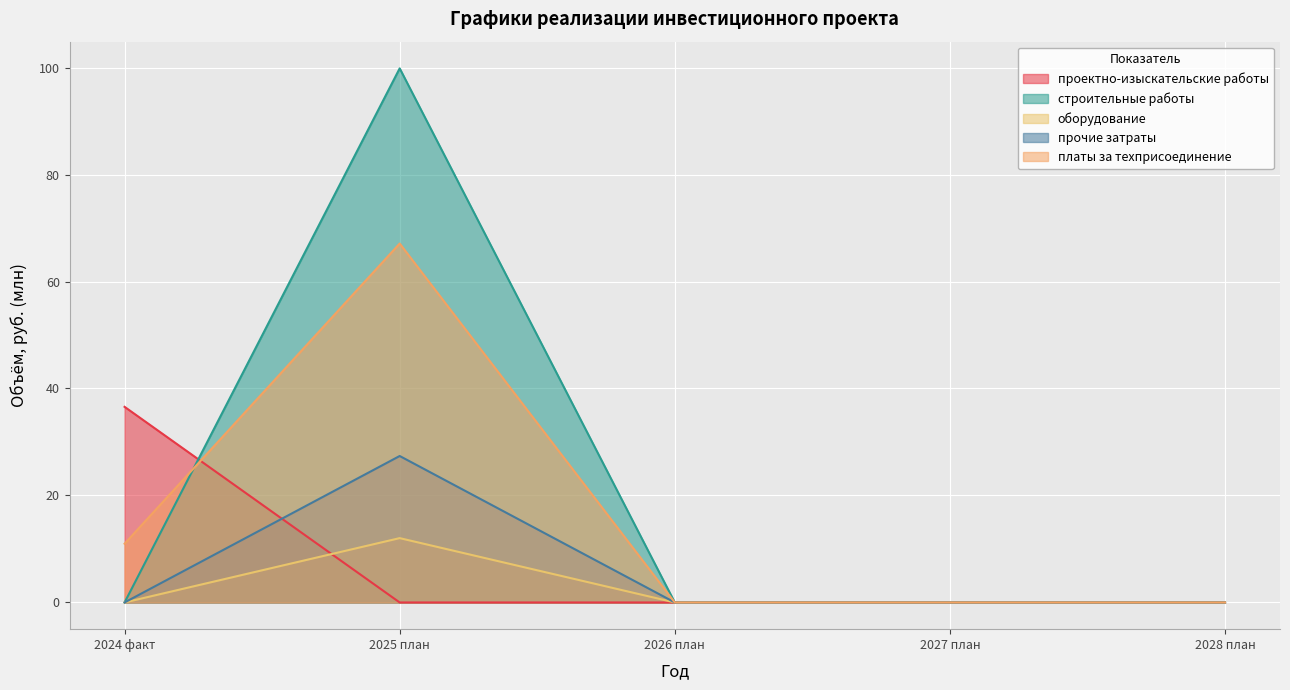

Reading right to left, what are all the values shown in this chart?

проектно-изыскательские работы: 0.0	0.0	0.0	0.0	36.6
строительные работы: 0.0	0.0	0.0	99.8	0.0
оборудование: 0.0	0.0	0.0	12.0	0.0
прочие затраты: 0.0	0.0	0.0	27.4	0.0
платы за техприсоединение: 0.0	0.0	0.0	67.1	11.0